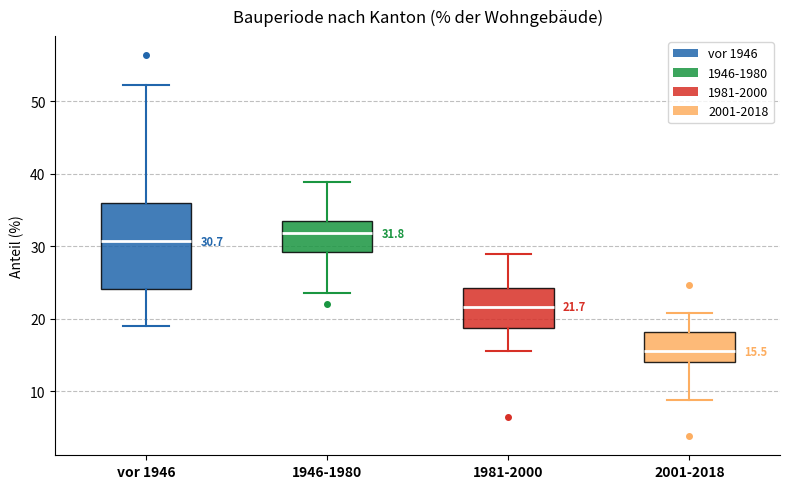

Which box is the tallest, from its lower edge to its upper edge?

vor 1946